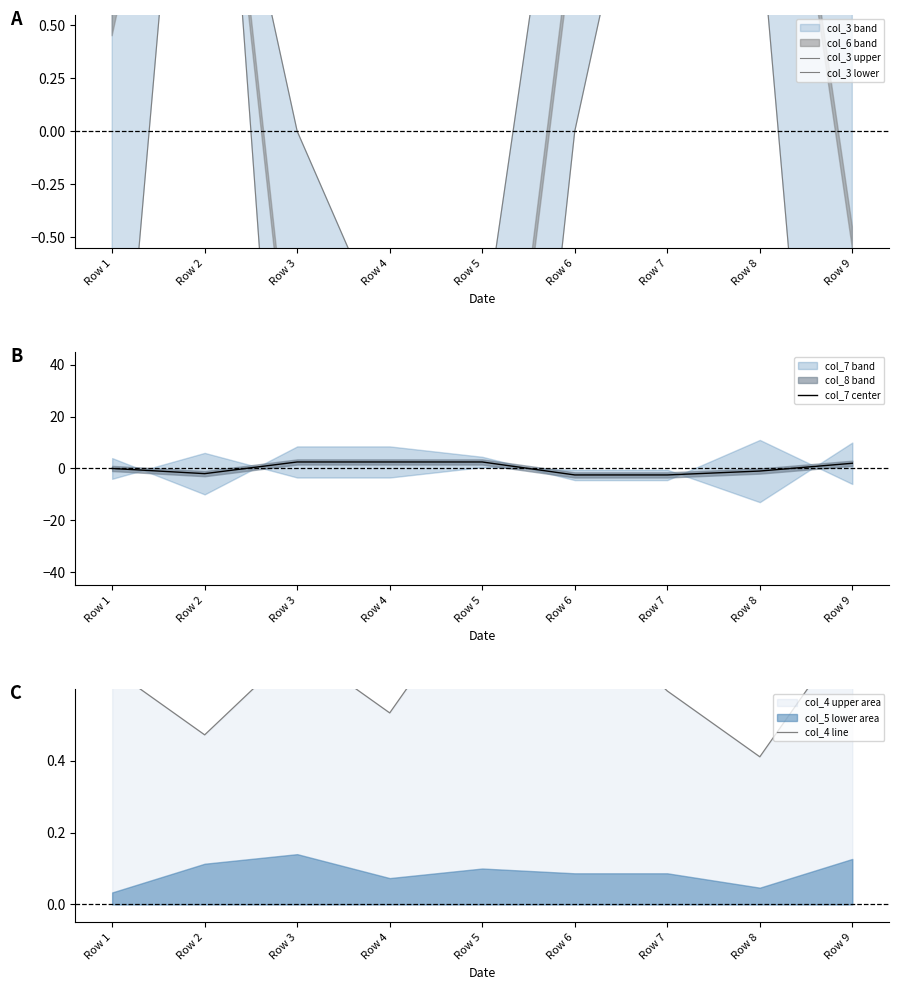

Which series has the widest spread of values?

col_3 upper